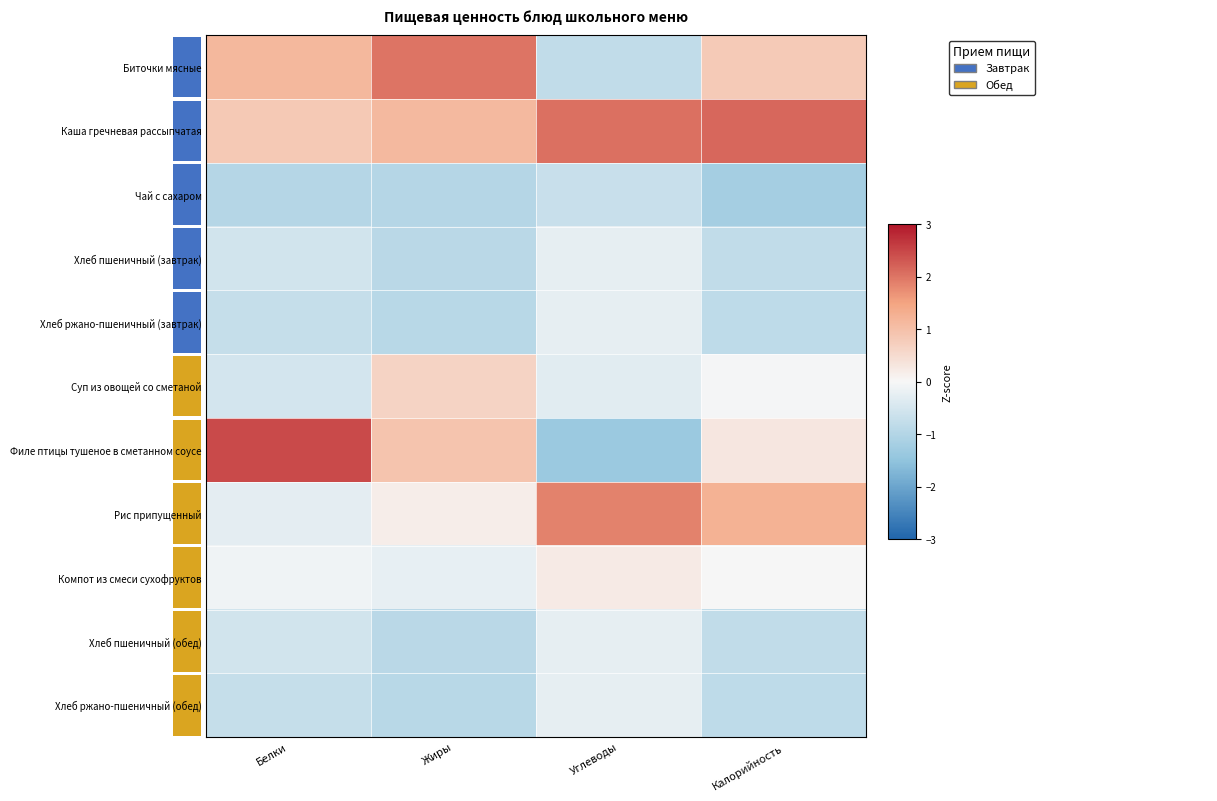

The Хлеб ржано-пшеничный (завтрак) series shows -0.9 at Жиры. True or false?

True